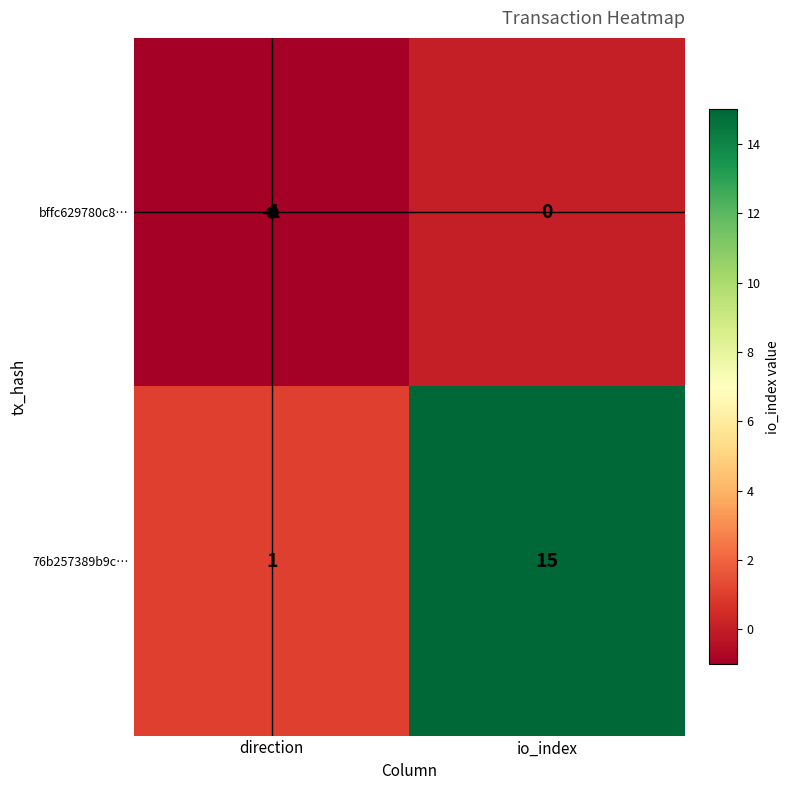

Rank the categories by 76b257389b9c… value from lowest to highest.

direction, io_index